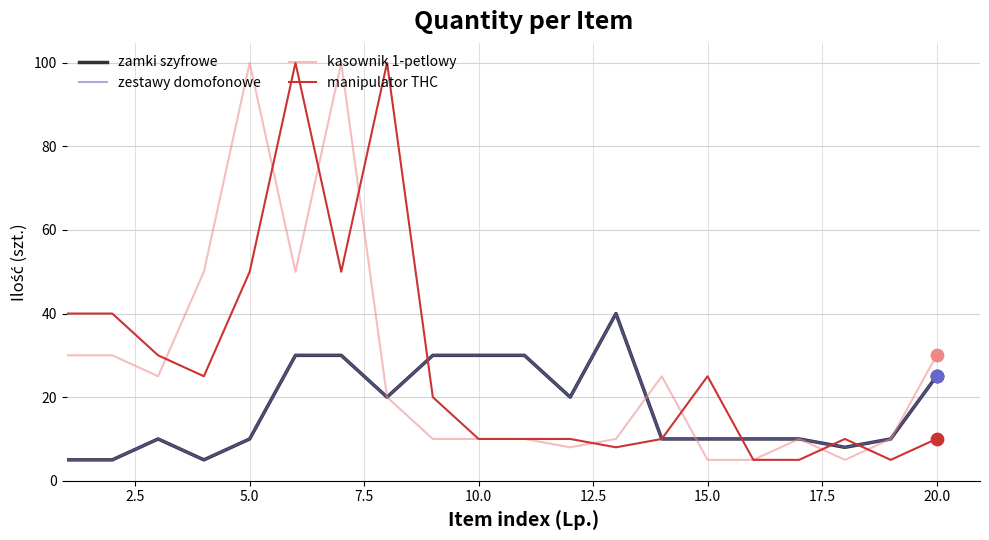

What are all the series names shown in the legend?

zamki szyfrowe, zestawy domofonowe, kasownik 1-petlowy, manipulator THC